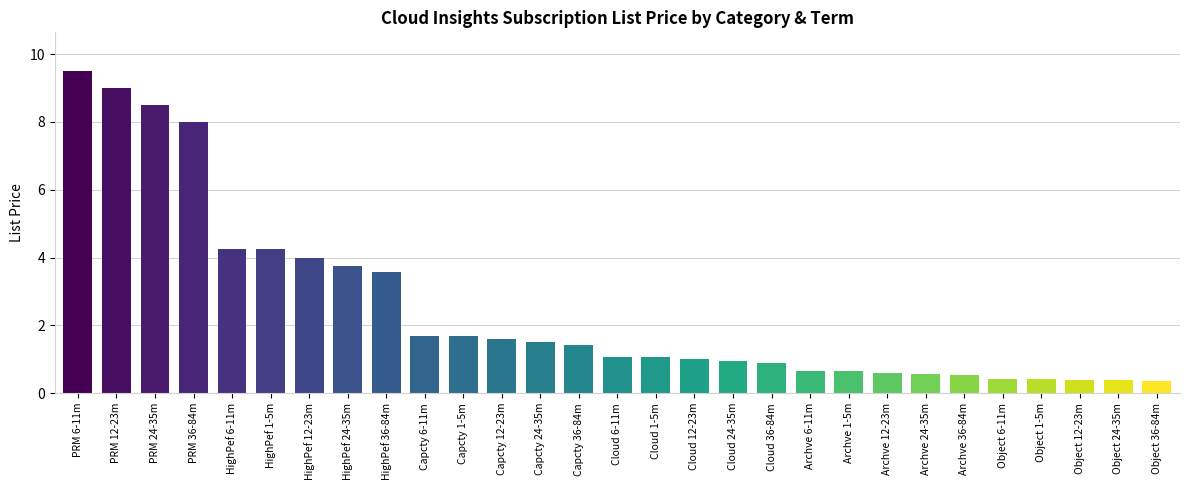

The chart shows a value of 0.5 at Archve 36-84m. True or false?

True